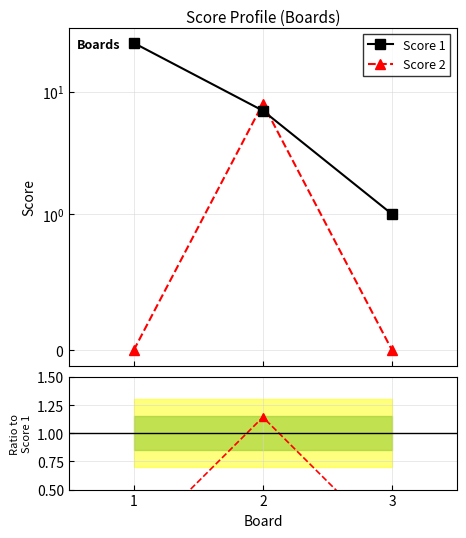

Reading left to right, what are all the values shown in this chart?

Score 1: 1=25.0	2=7.0	3=1.0
Score 2: 1=0.0	2=8.0	3=0.0
Score 2 / Score 1: 1=0.0	2=1.1	3=0.0